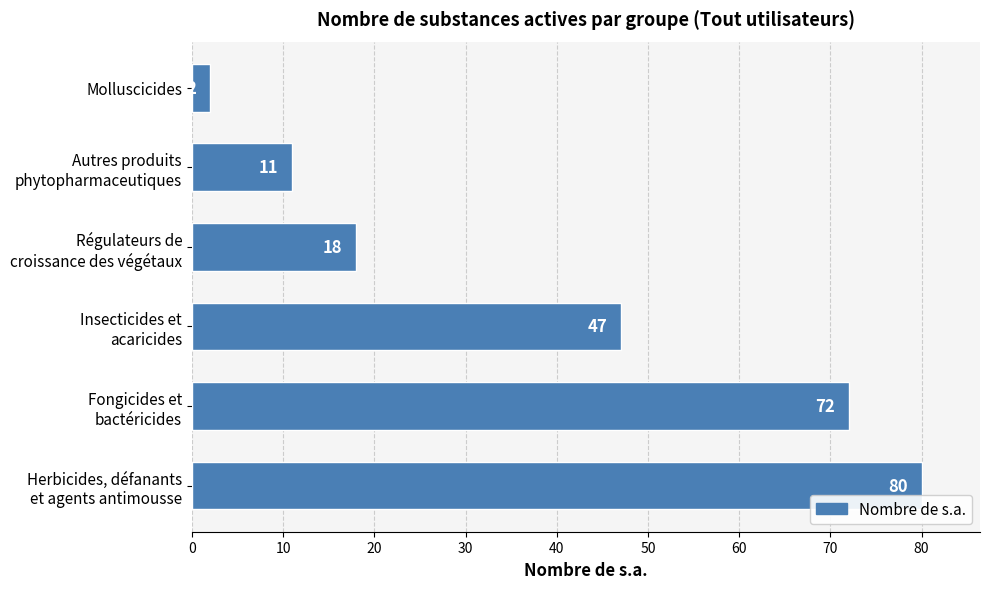

Which label corresponds to the smallest value in the chart?

Molluscicides